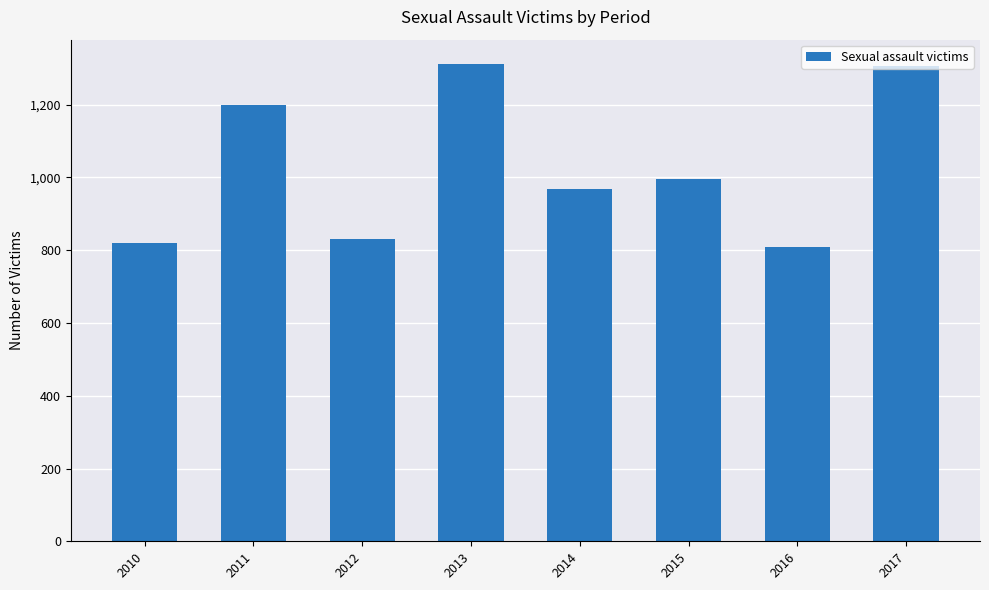

What is the greatest value displayed?

1313